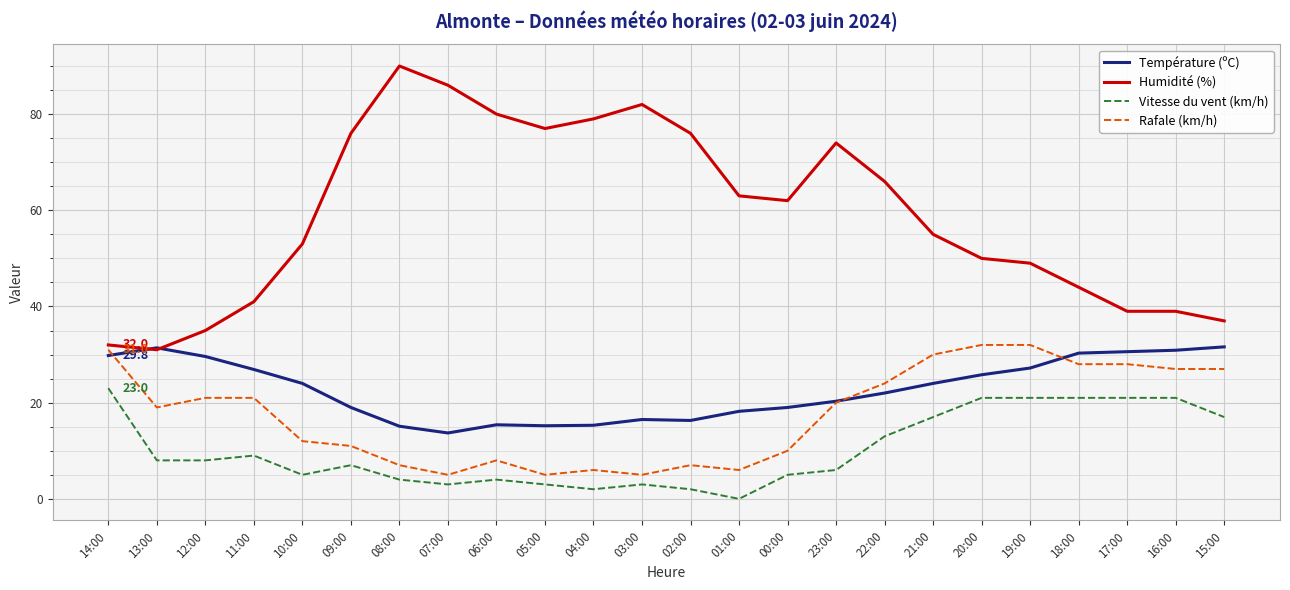

At which label does Température (ºC) first exceed 24?

14:00